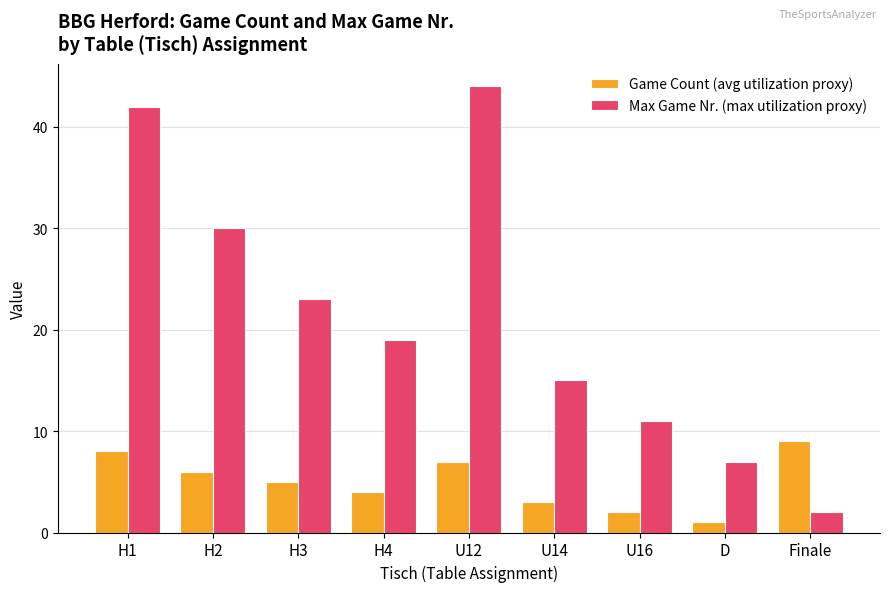

The Game Count (avg utilization proxy) series shows 2 at H3. True or false?

False